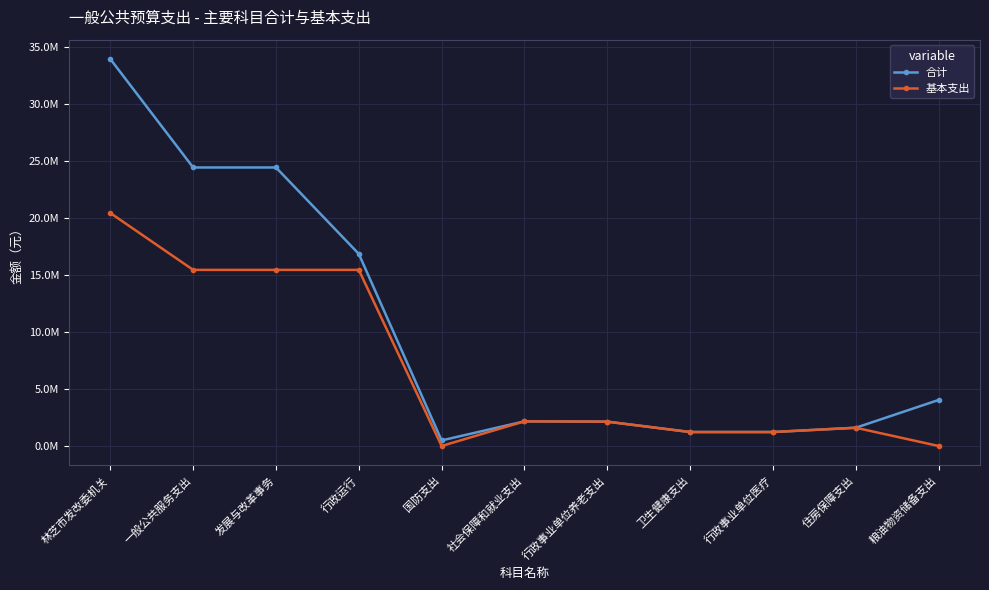

What are all the series names shown in the legend?

合计, 基本支出